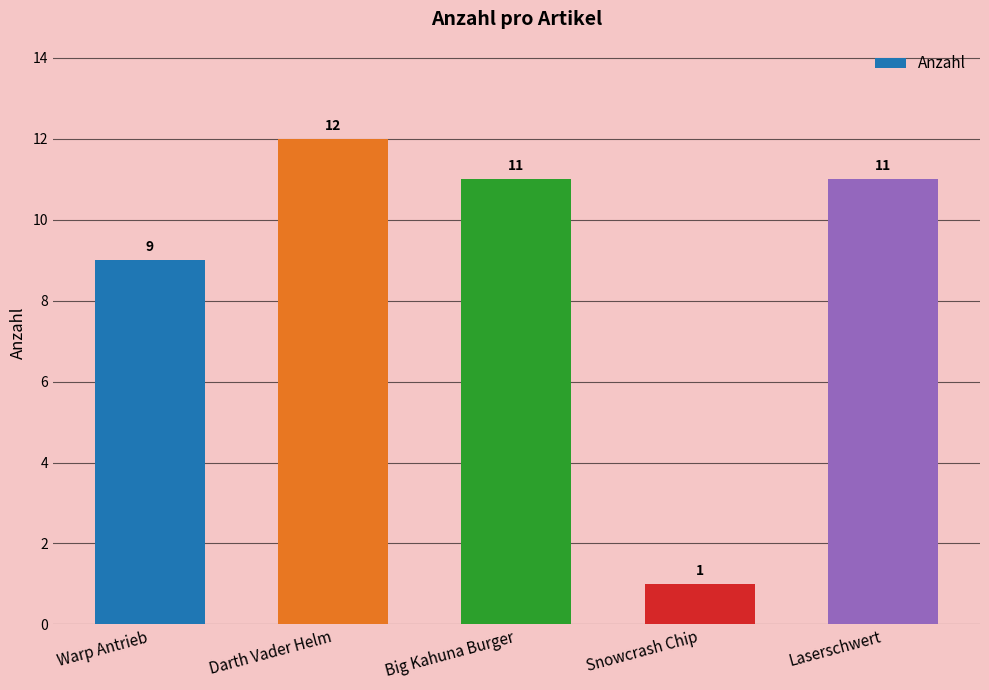

What is the sum of the values at Big Kahuna Burger and Darth Vader Helm?

23